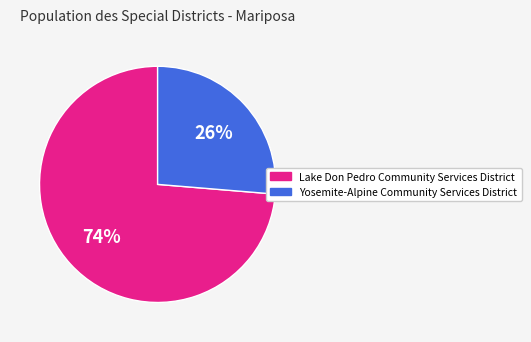

Which slice represents more than half of the pie?

Lake Don Pedro Community Services District